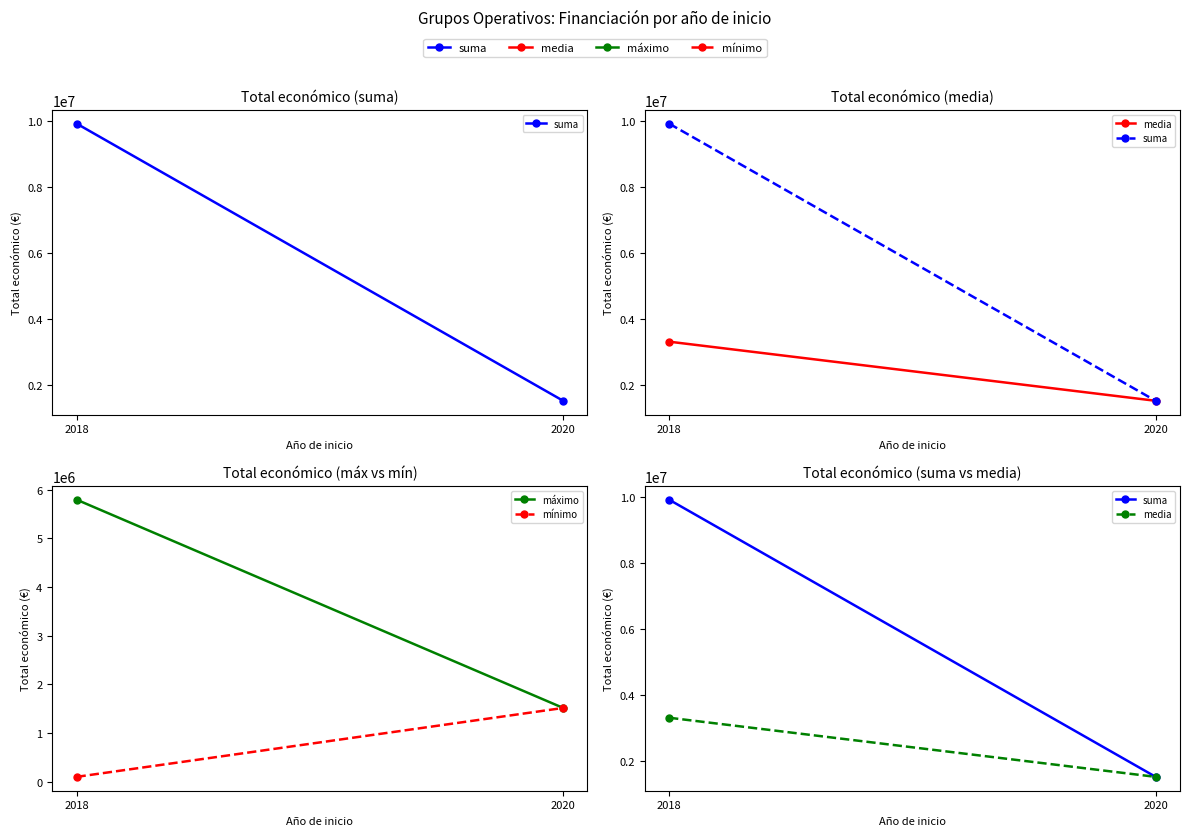

At 2018, list the series in order from smallest to largest.

mínimo, media, máximo, suma